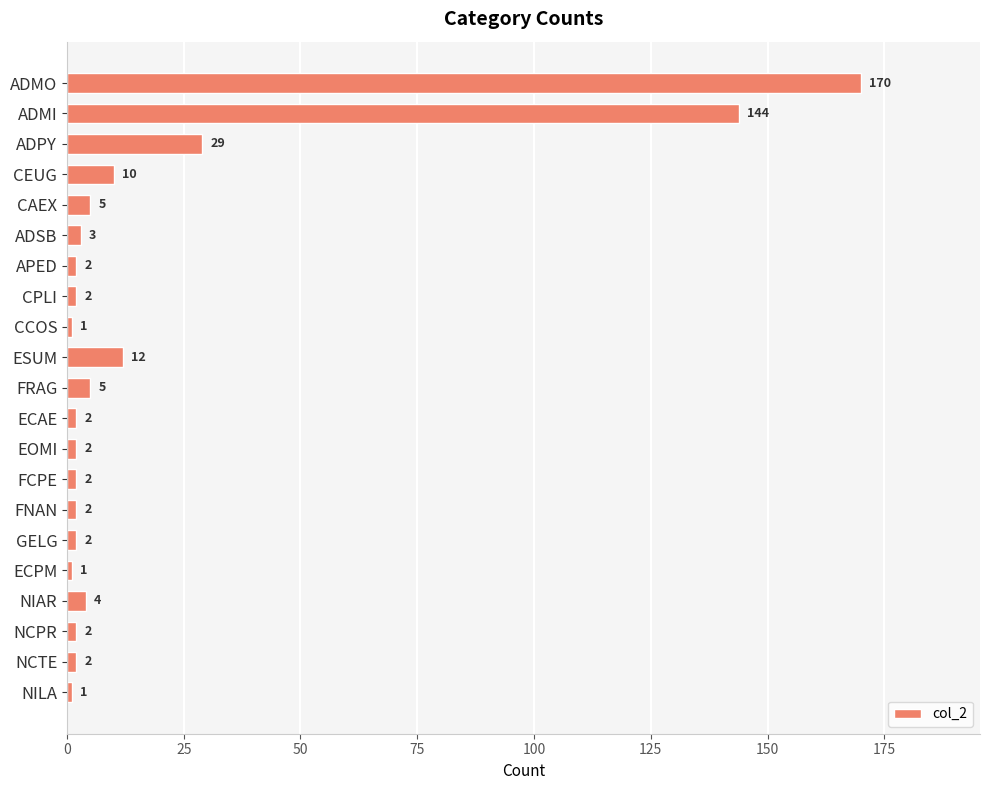

Is it true that the value at ADPY is 29?

True